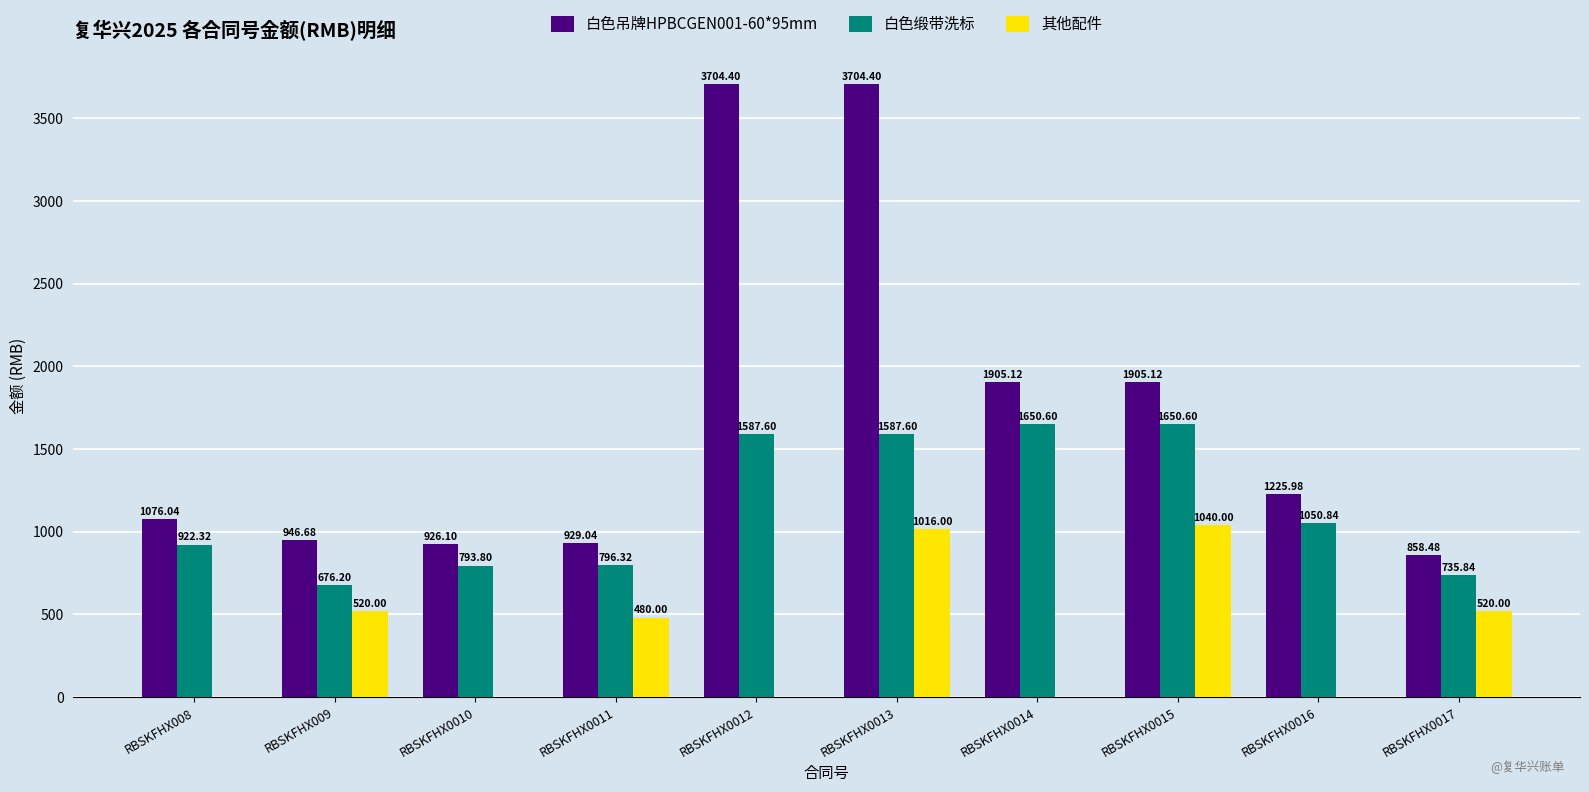

What is the total value across all series at RBSKFHX0013?

6308.0